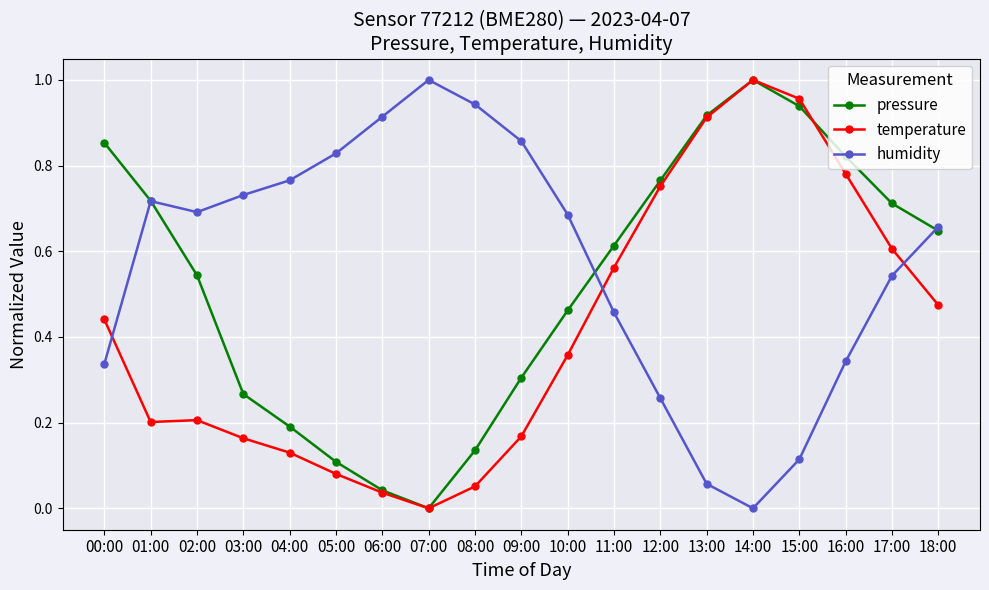

How many positive values does the humidity series have?

18